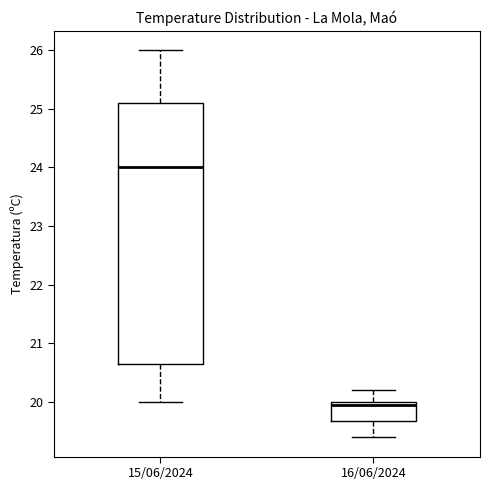

Reading left to right, transcribe this box plot: for each box, give where its median line is, the range the box spans, and where its two whiskers end, as read against the y-axis. The values are not printed on the chart, so give them approximately, as read against the axis.

15/06/2024: median 24.0, box 20.7 to 25.1, whiskers 20.0 to 26.0
16/06/2024: median 20.0 (just below the box's upper edge), box 19.7 to 20.0, whiskers 19.4 to 20.2